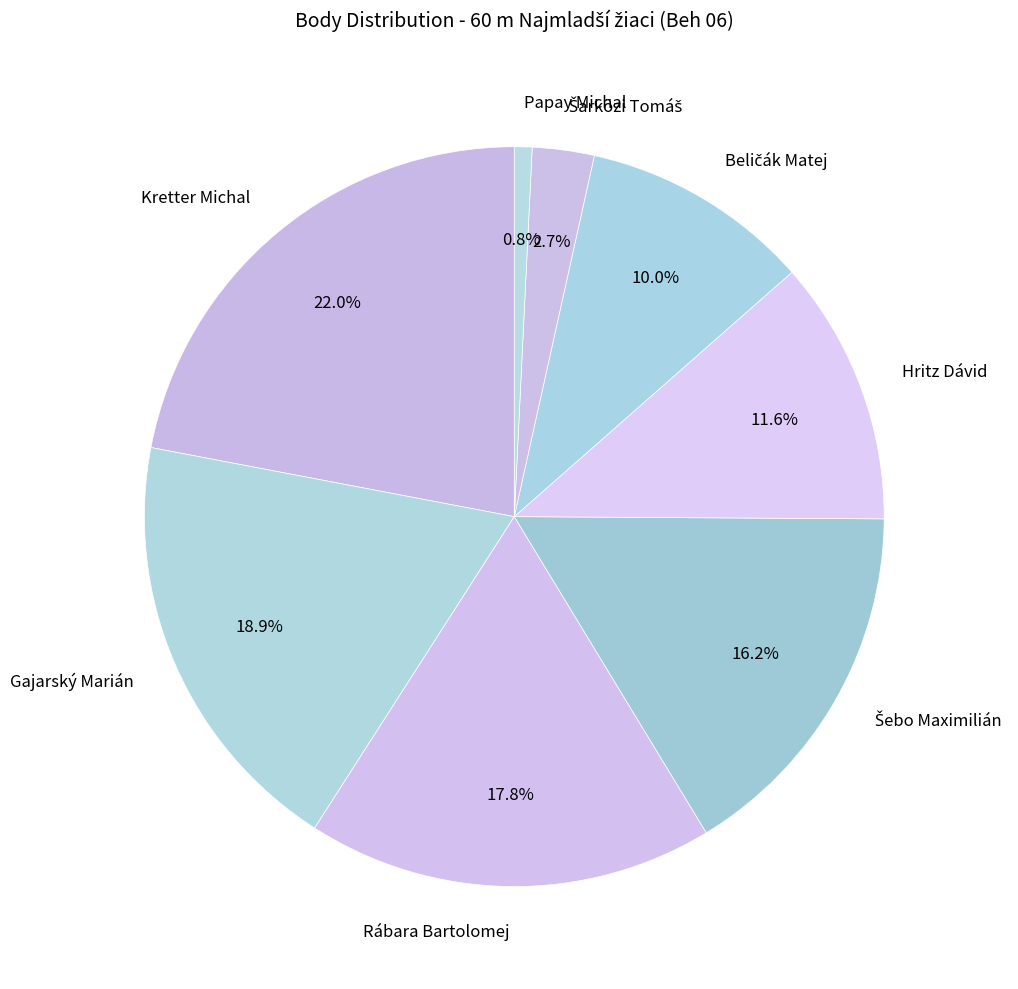

What is the largest slice in the pie chart?

Kretter Michal